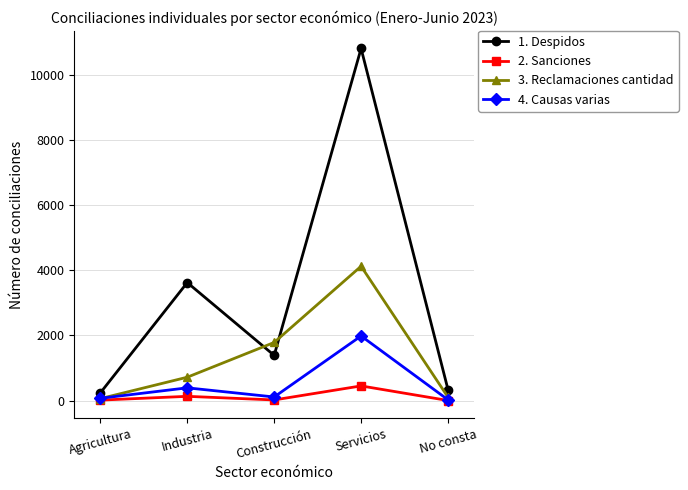

The 1. Despidos series shows 2340 at Industria. True or false?

False